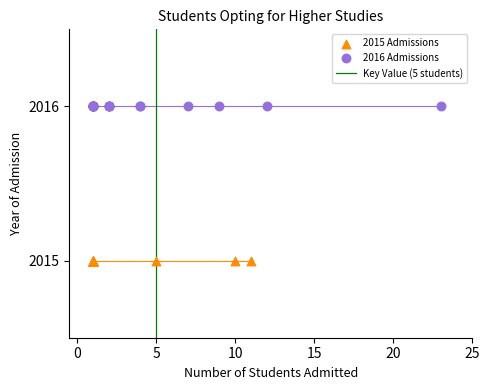

Which series reaches the minimum Y coordinate?

2015 Admissions